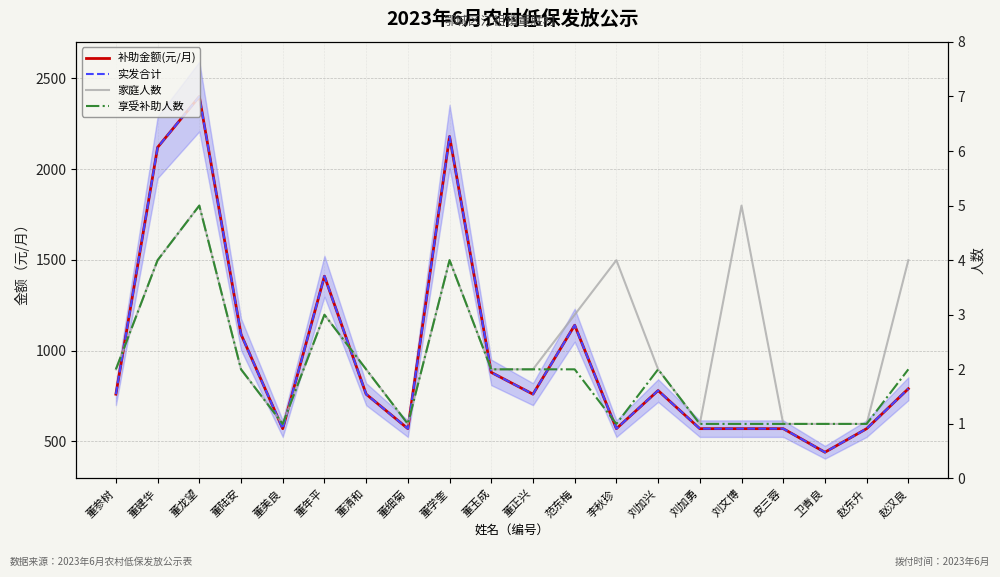

What is the difference between the 补助金额(元/月) values at 董建华 and 董美良?

1550